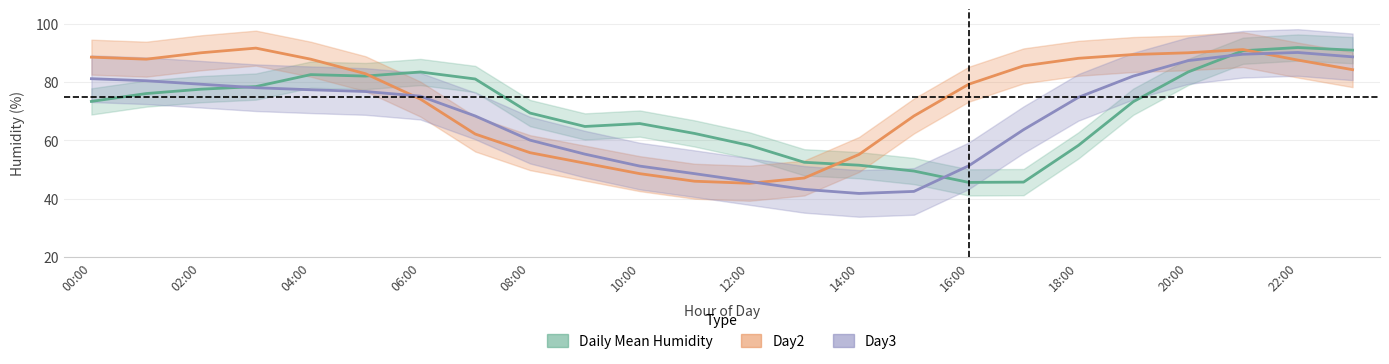

What is the difference between the second highest and minimum values in the Daily Mean Humidity series?

45.4